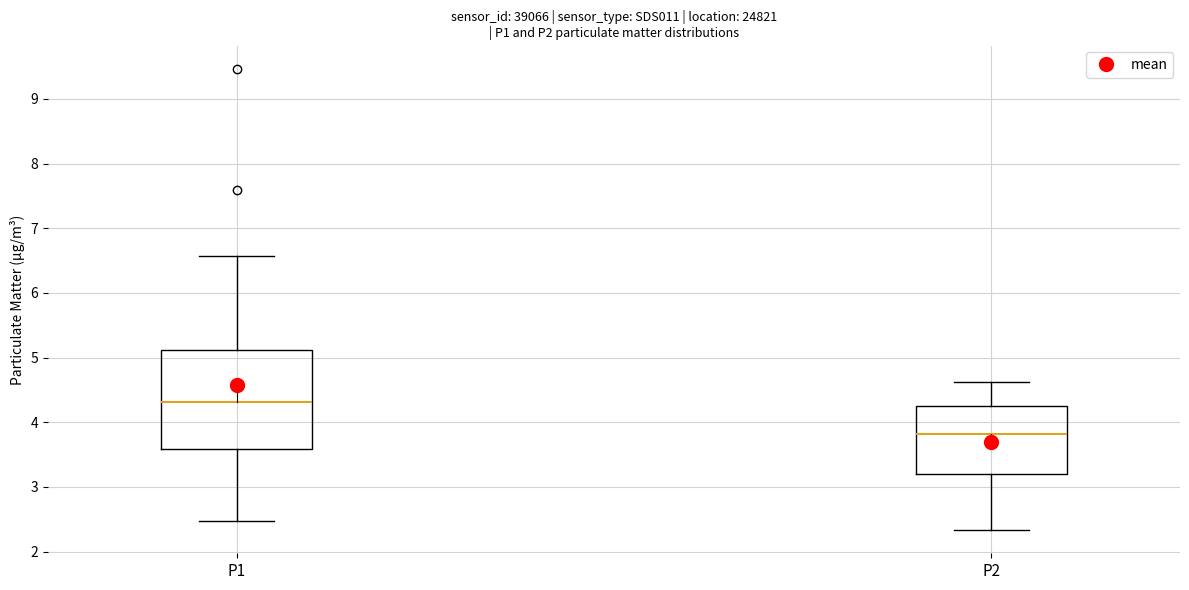

Comparing the boxes themselves (not the whiskers), which one is the tallest?

P1